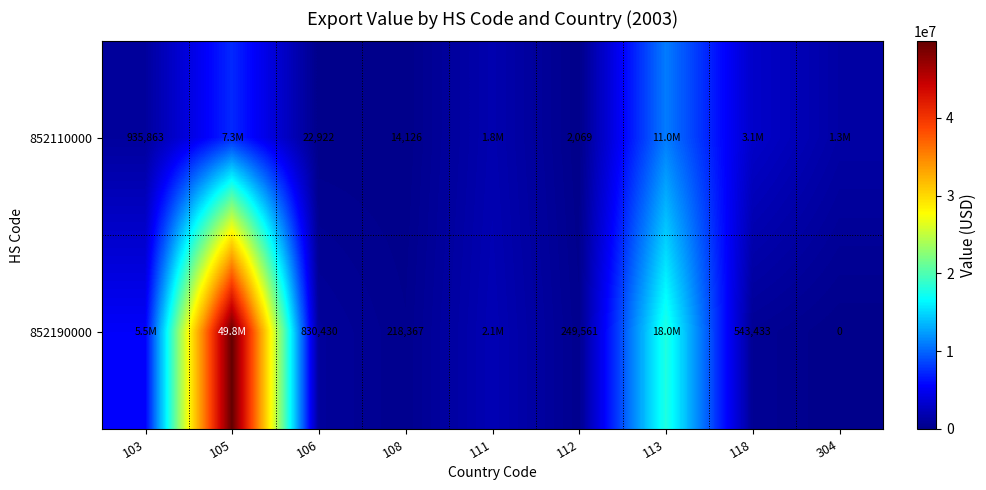

Which category has the highest value across all series?

105